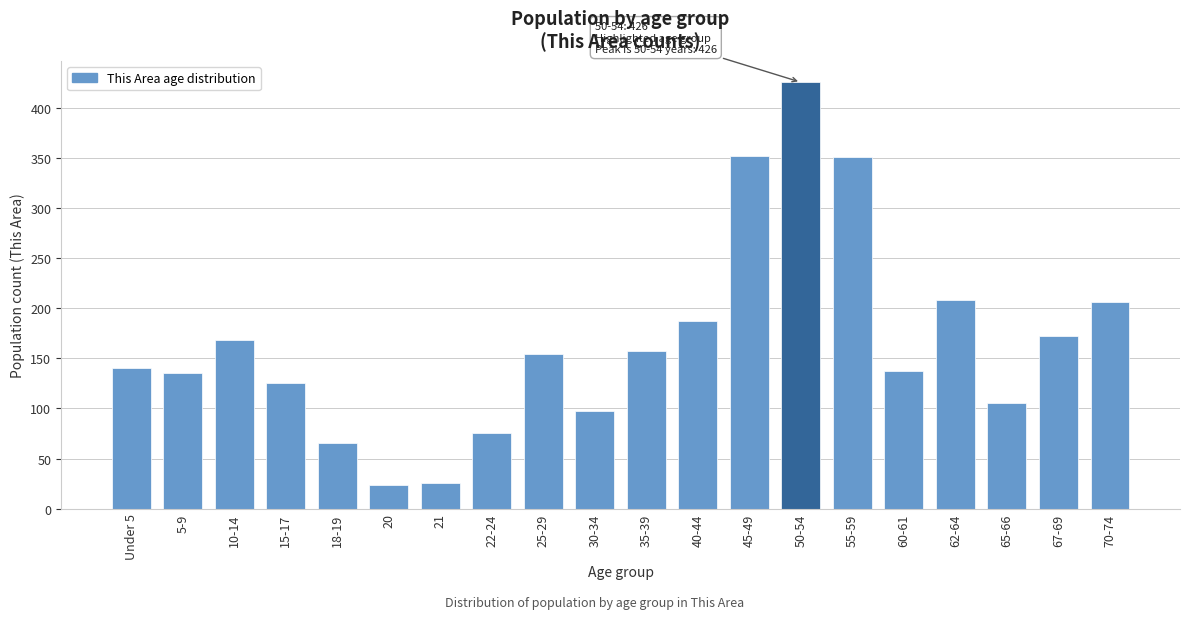

Approximately how many times larger is the value at 30-34 compared to 10-14?

0.6